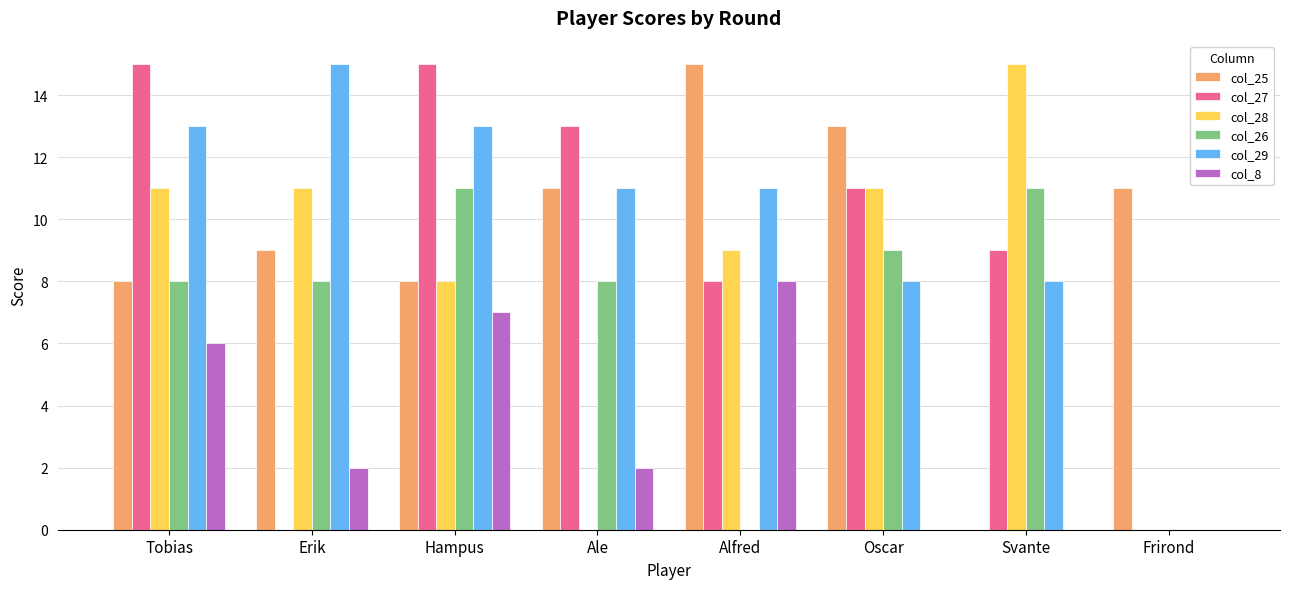

Are the bars grouped side by side (vs. stacked)?

Yes